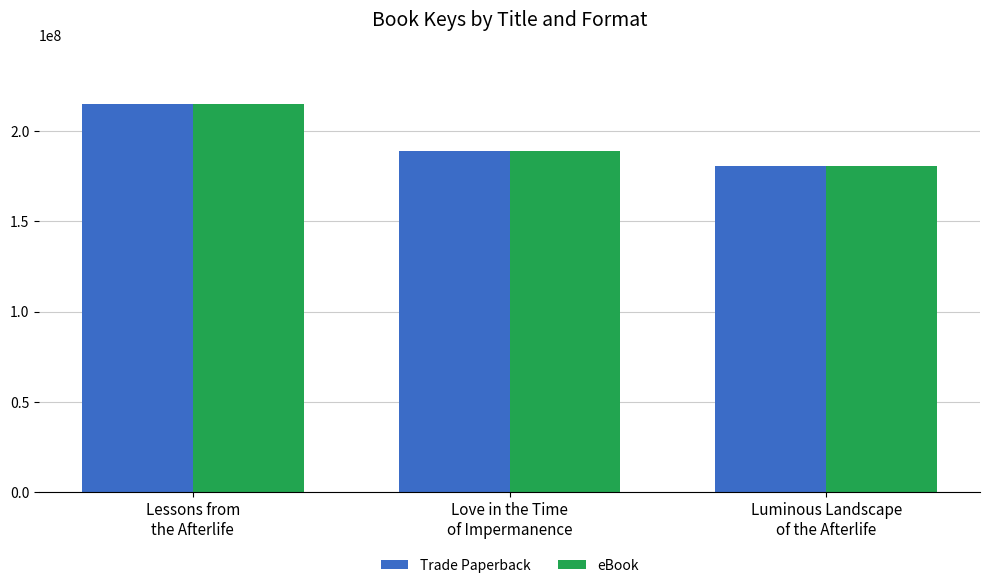

Where is eBook nearest to the value 197813860?

Love in the Time
of Impermanence